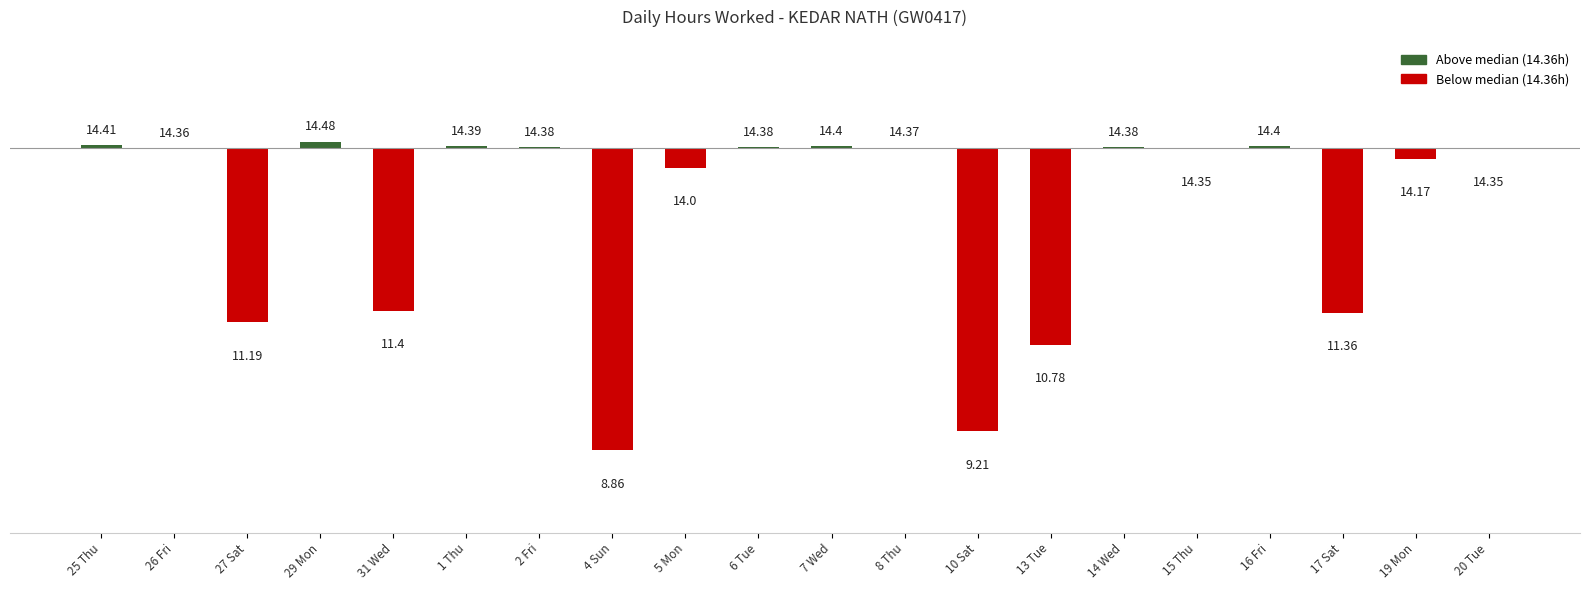

Are the bars horizontal?

No